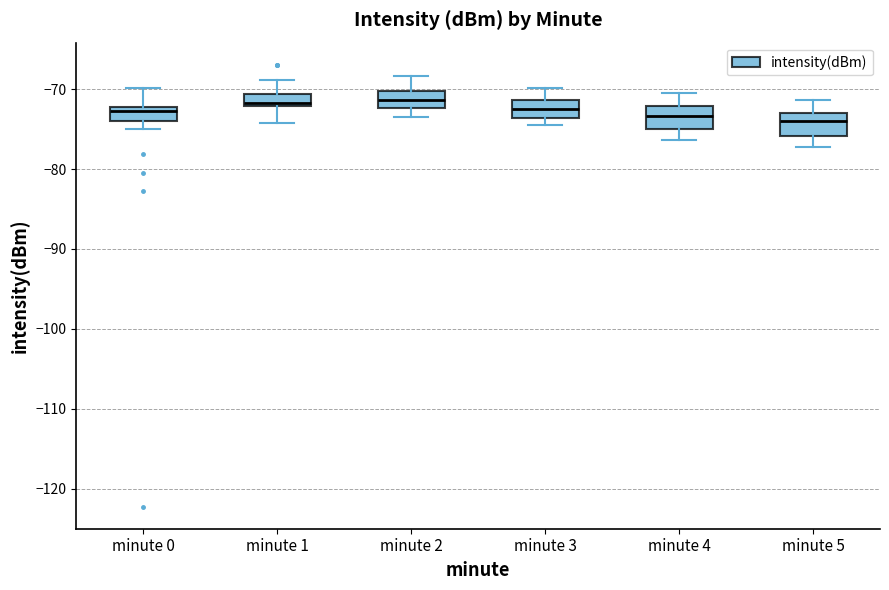

Reading left to right, transcribe this box plot: for each box, give where its median line is, the range the box spans, and where its two whiskers end, as read against the y-axis. The values are not printed on the chart, so give them approximately, as read against the axis.

minute 0: median -73, box -74 to -72, whiskers -75 to -70
minute 1: median -72 (just above the box's lower edge), box -72 to -71, whiskers -74 to -69
minute 2: median -71, box -72 to -70, whiskers -73 to -68
minute 3: median -72, box -74 to -71, whiskers -74 (just below the box's lower edge) to -70
minute 4: median -73, box -75 to -72, whiskers -76 to -70
minute 5: median -74, box -76 to -73, whiskers -77 to -71